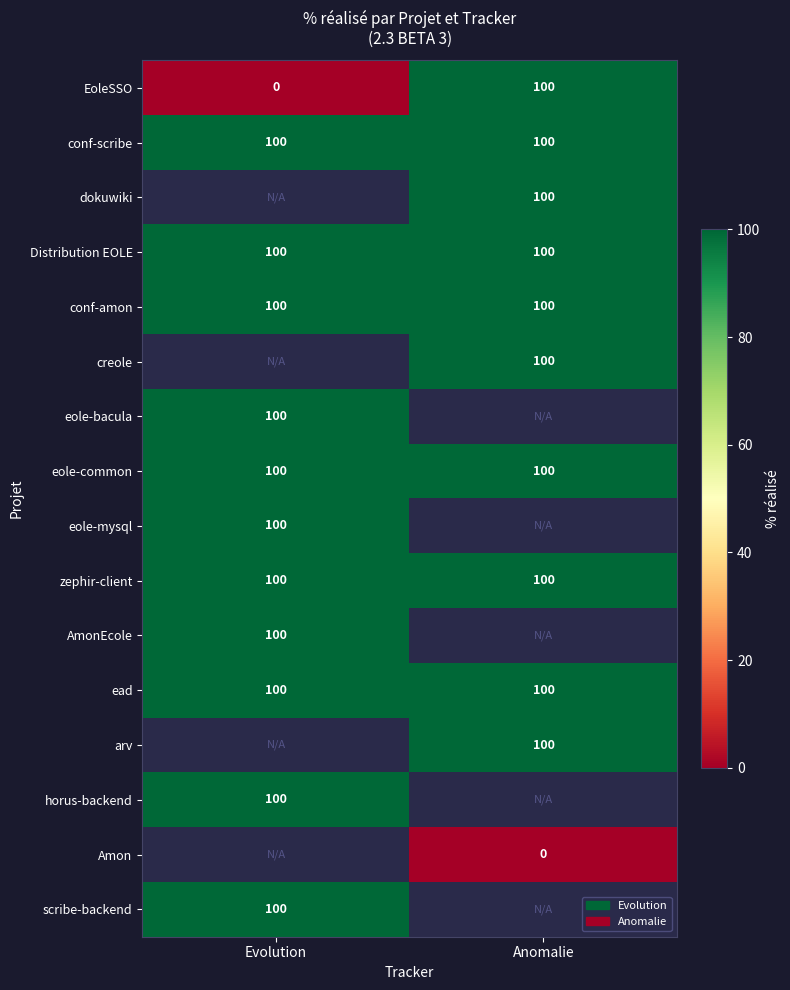

What value does the zephir-client series have at Evolution?

100